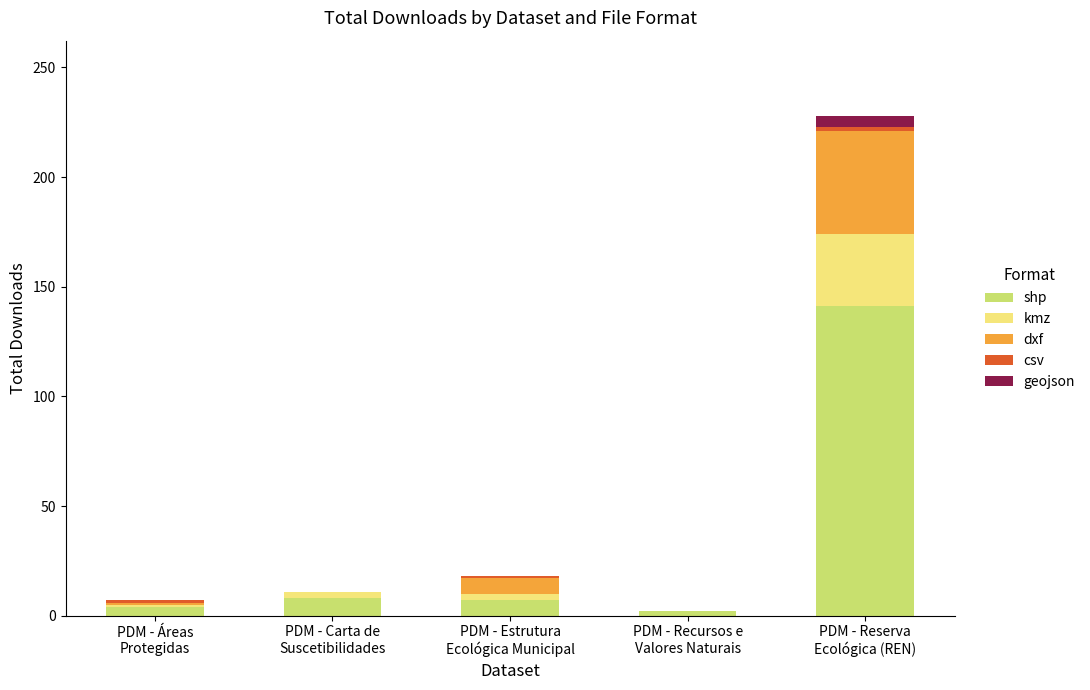

What is the maximum value for shp?

141